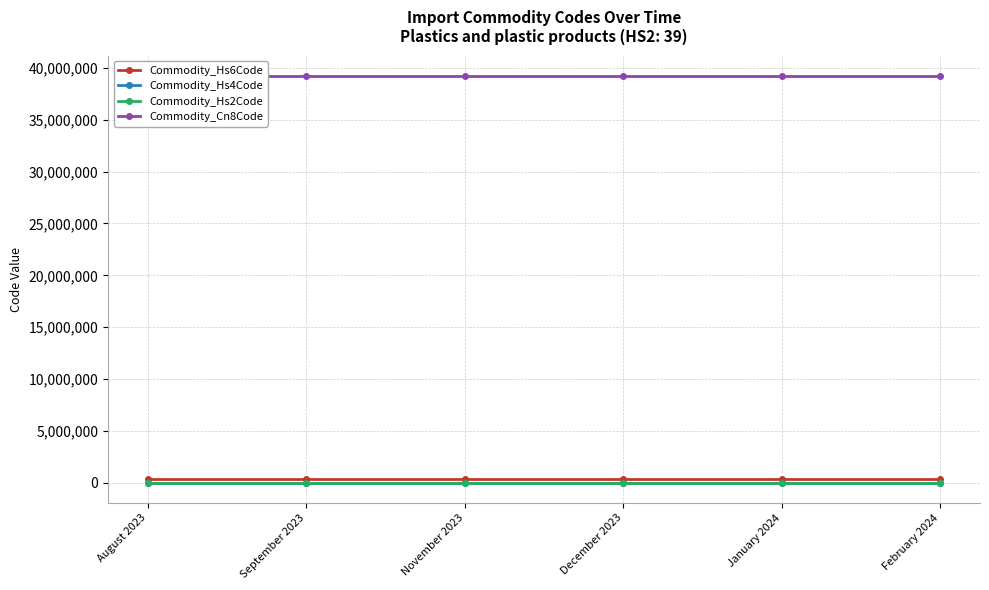

What is the label of the 4th point from the left?

December 2023